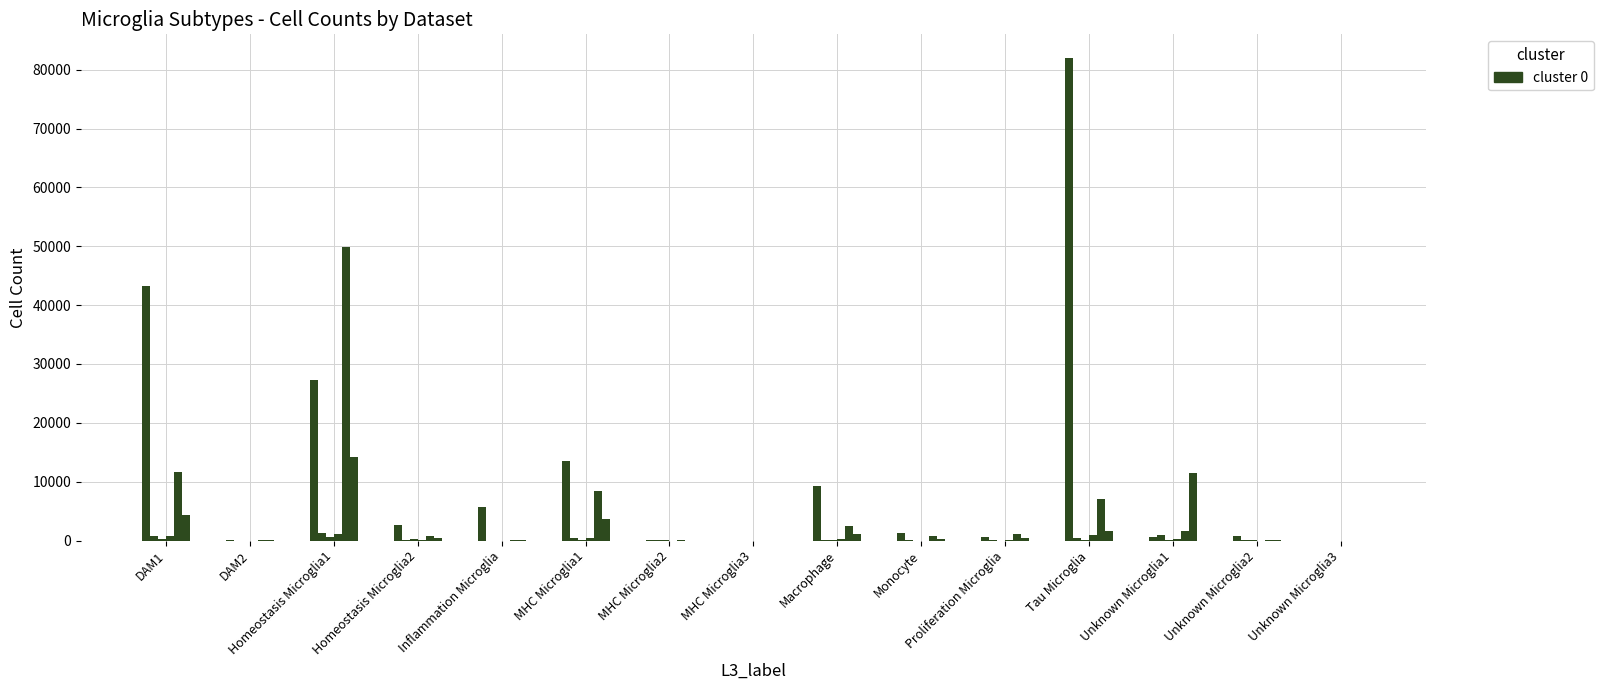

How many series are shown in this chart?

6